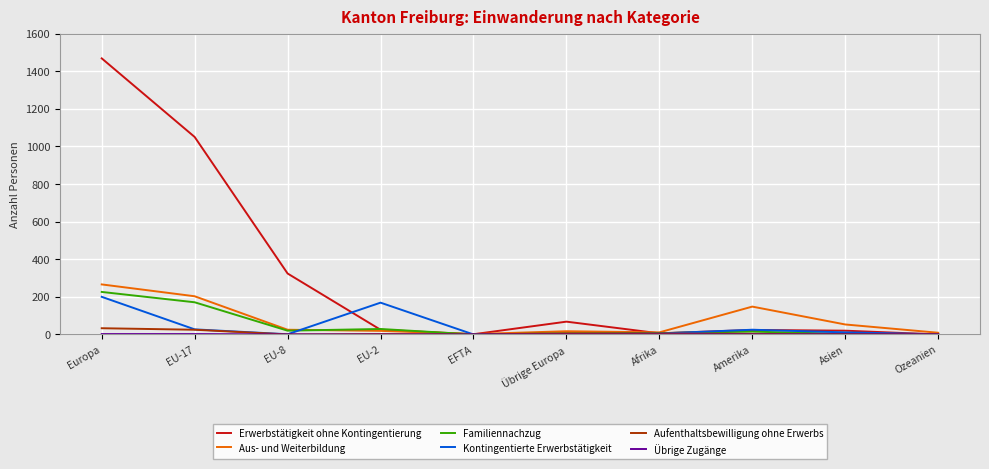

What is the greatest value displayed?

1468